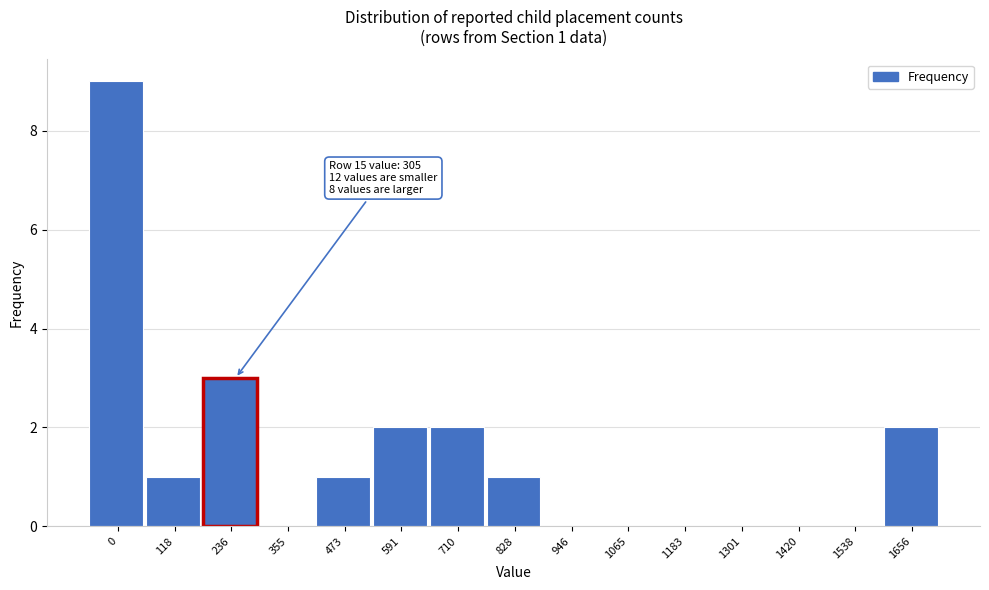

Reading left to right, what are all the values shown in this chart?

0=9	118=1	236=3	355=0	473=1	591=2	710=2	828=1	946=0	1065=0	1183=0	1301=0	1420=0	1538=0	1656=2